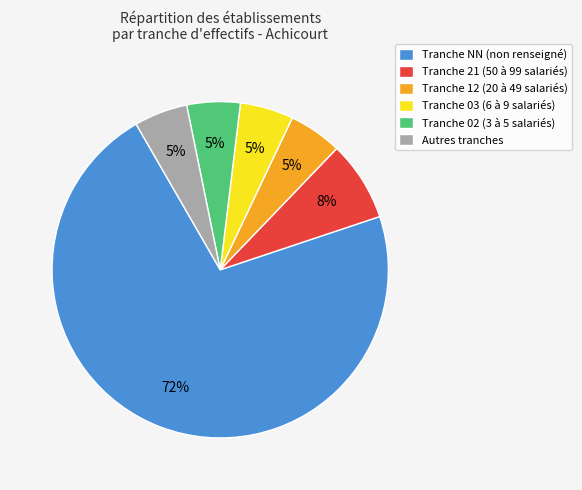

What percentage is the Autres tranches slice, to the nearest percent?

5%